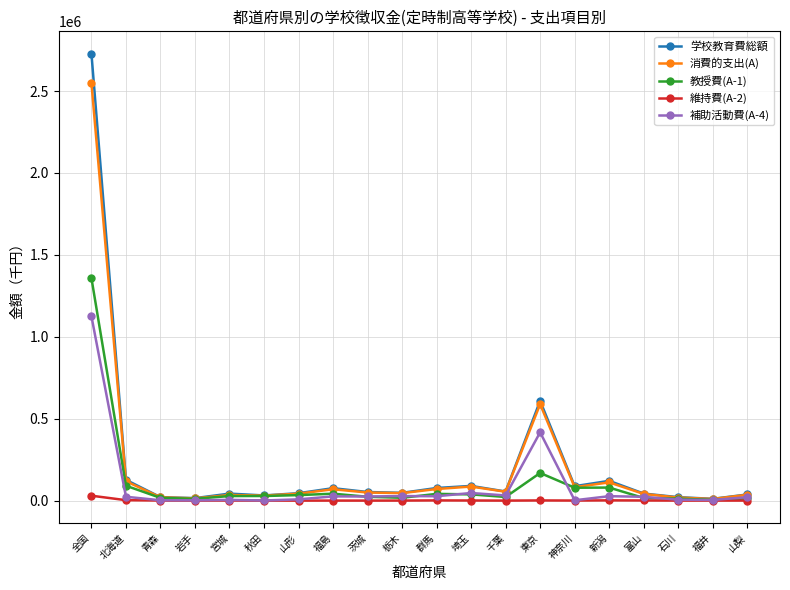

What value does the 教授費(A-1) series have at 全国?

1358006